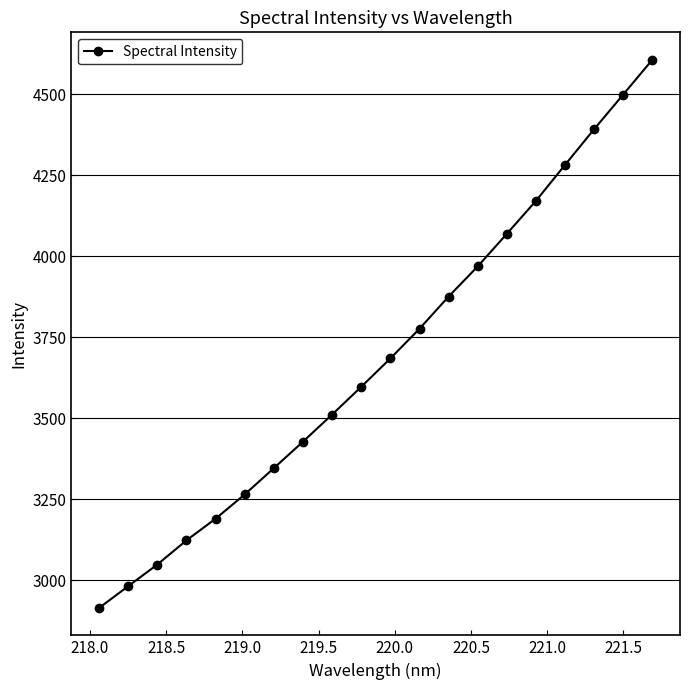

What is the maximum value shown in the chart?

4606.6